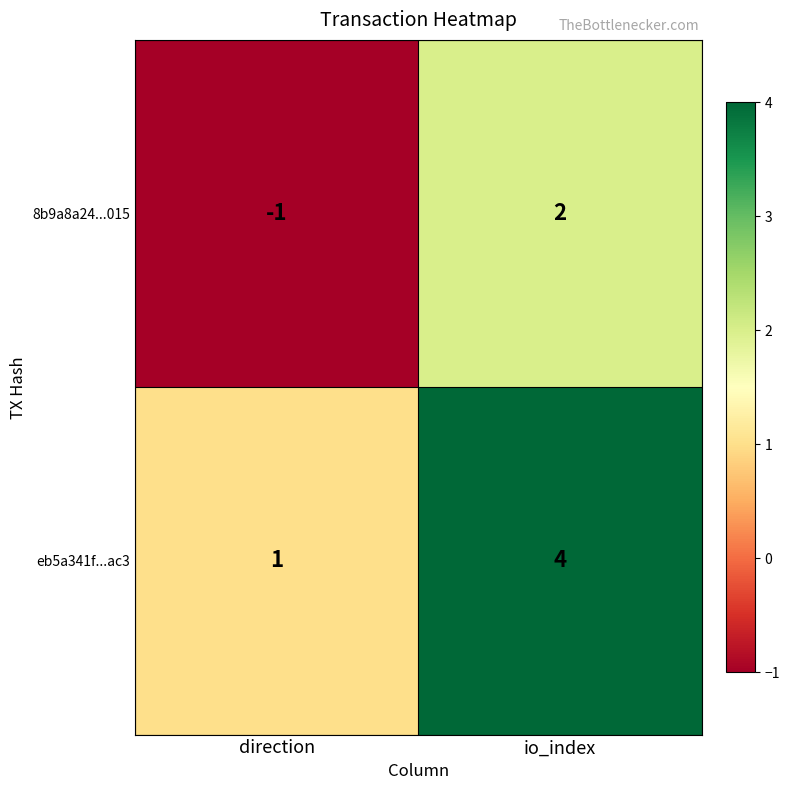

Which category has the highest value across all series?

io_index